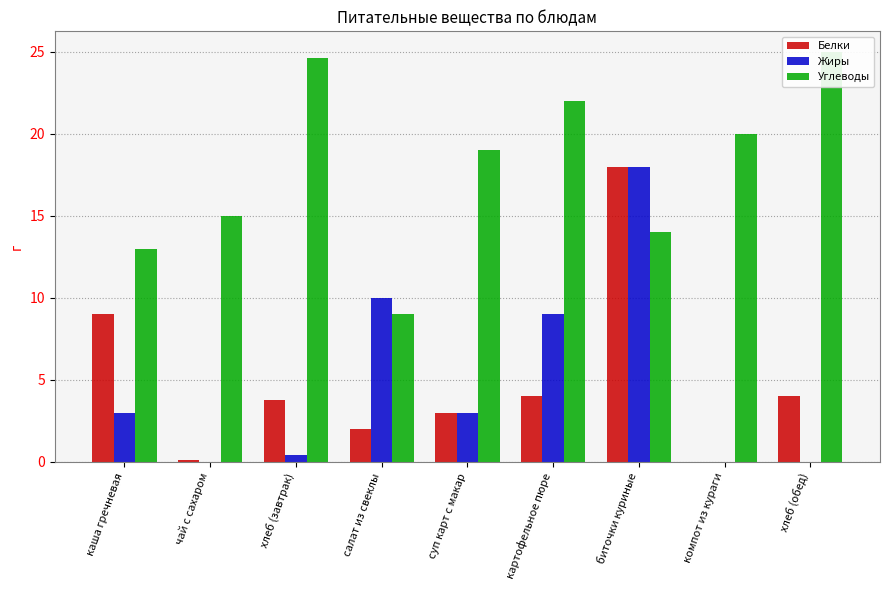

Rank the categories by Белки value from highest to lowest.

биточки куриные, каша гречневая, картофельное пюре, хлеб (обед), хлеб (завтрак), суп карт с макар, салат из свеклы, чай с сахаром, компот из кураги